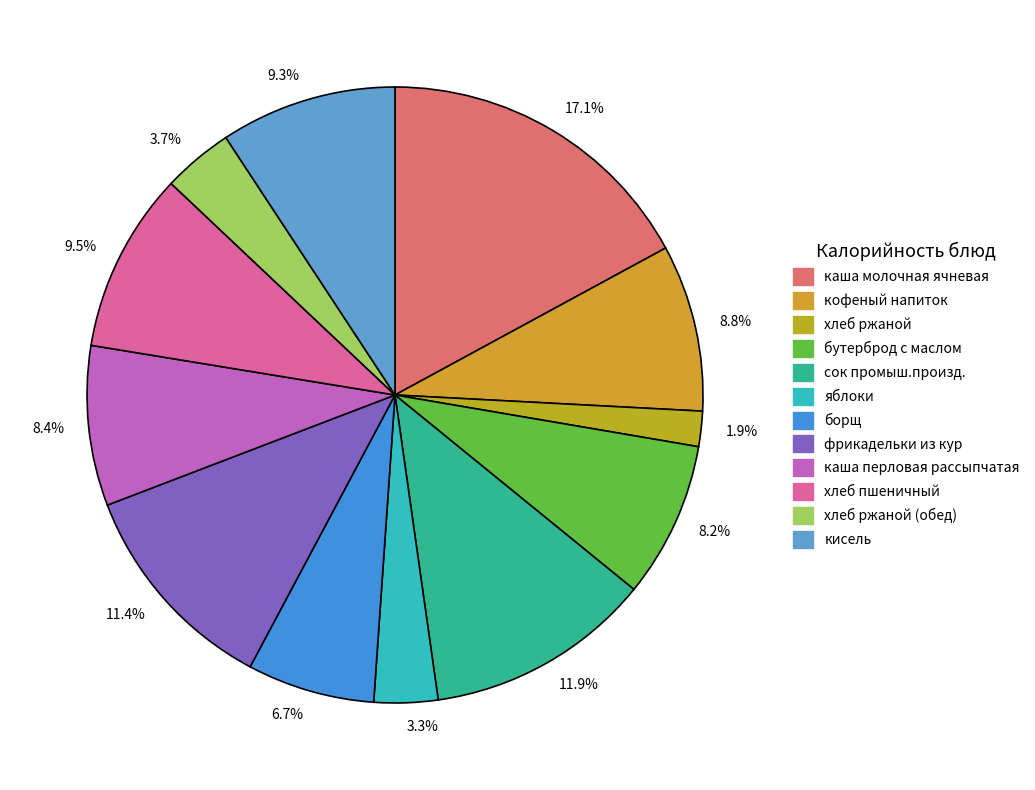

Which has a higher value, 9.3% or 6.7%?

9.3%